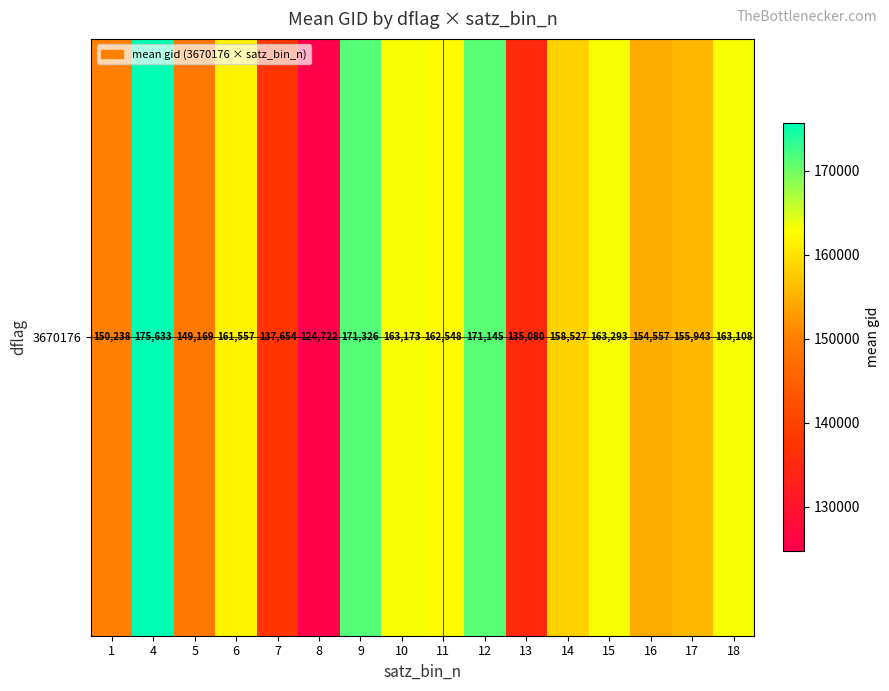

How many values are below 161557?

8